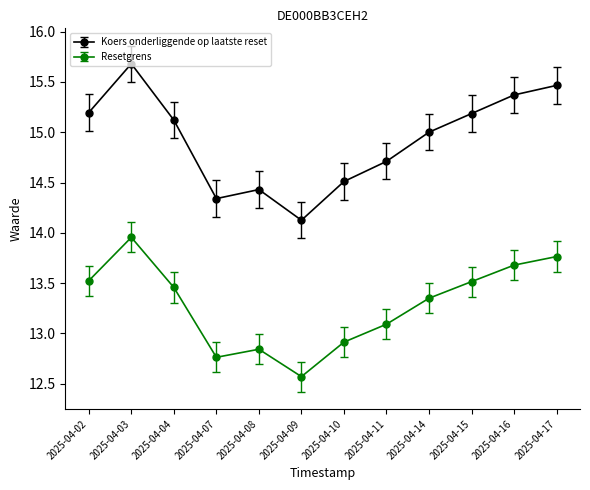

Does the chart display data point markers on the line(s)?

Yes